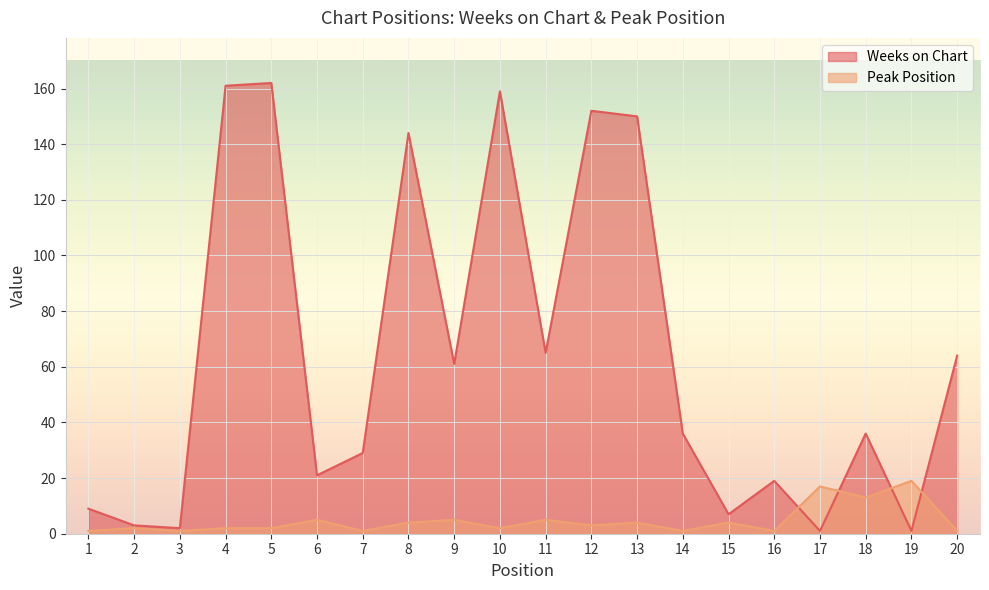

What is the difference between the Peak Position values at 2 and 17?

15